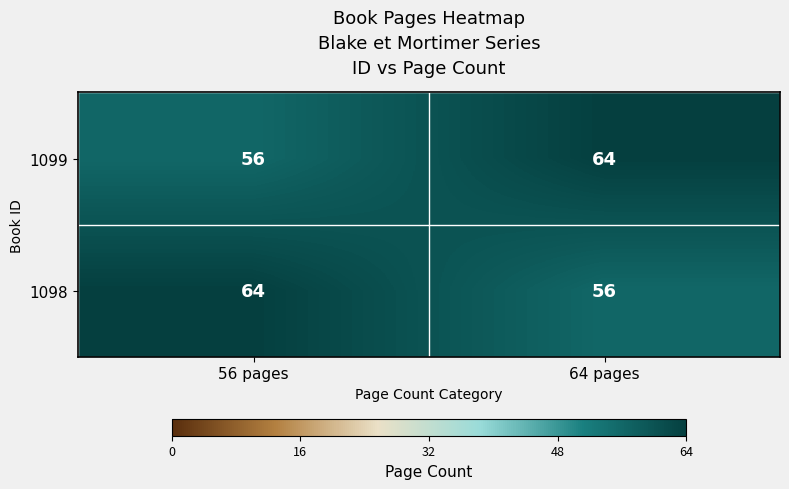

What is the spread (max minus min) of values at 64 pages?

8